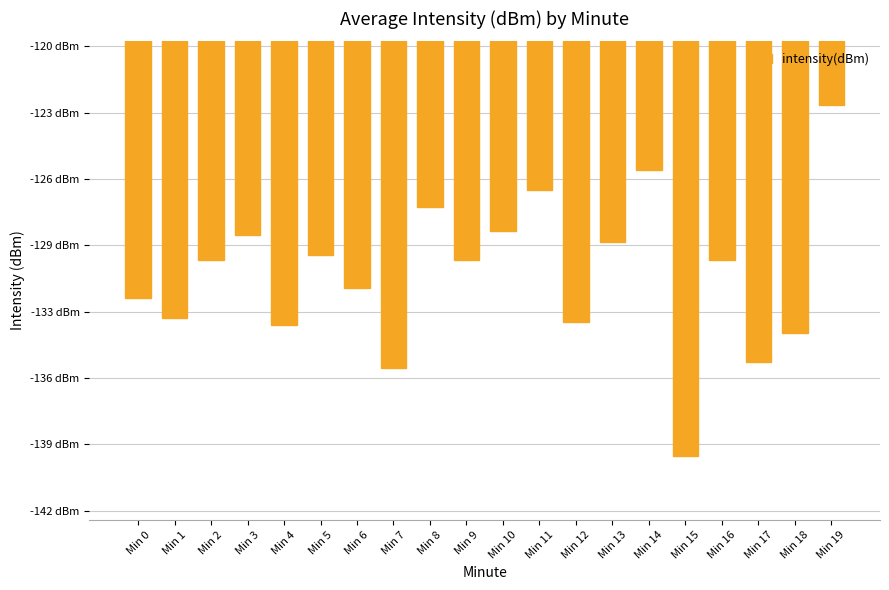

Does the chart contain any negative values?

Yes